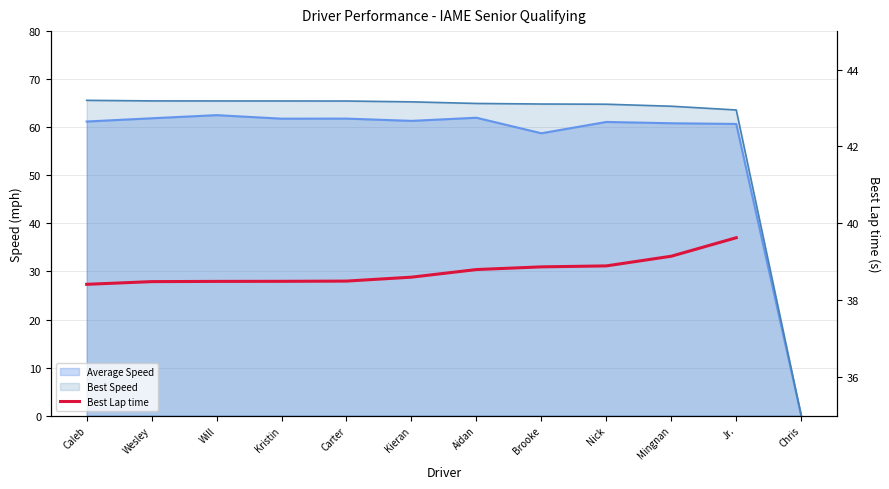

Does the chart display data point markers on the line(s)?

No